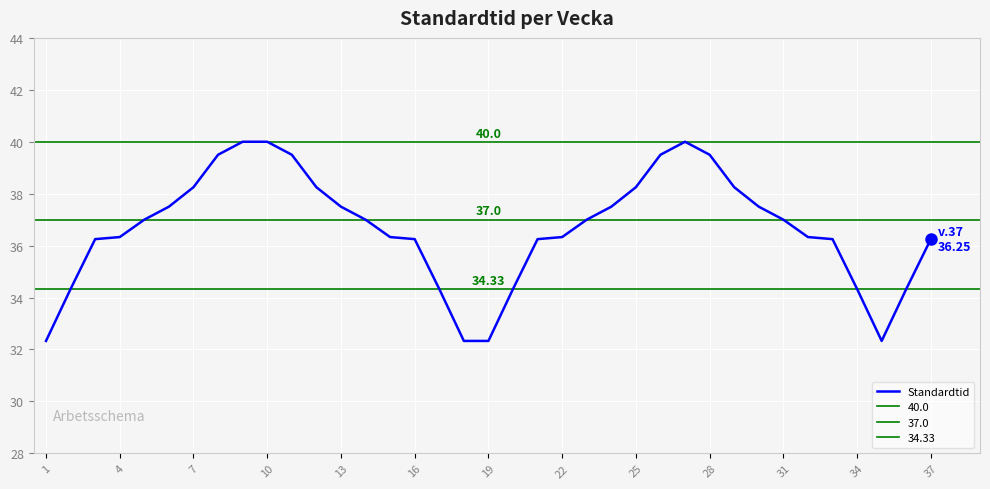

The chart shows a value of 34.3 at 16. True or false?

True